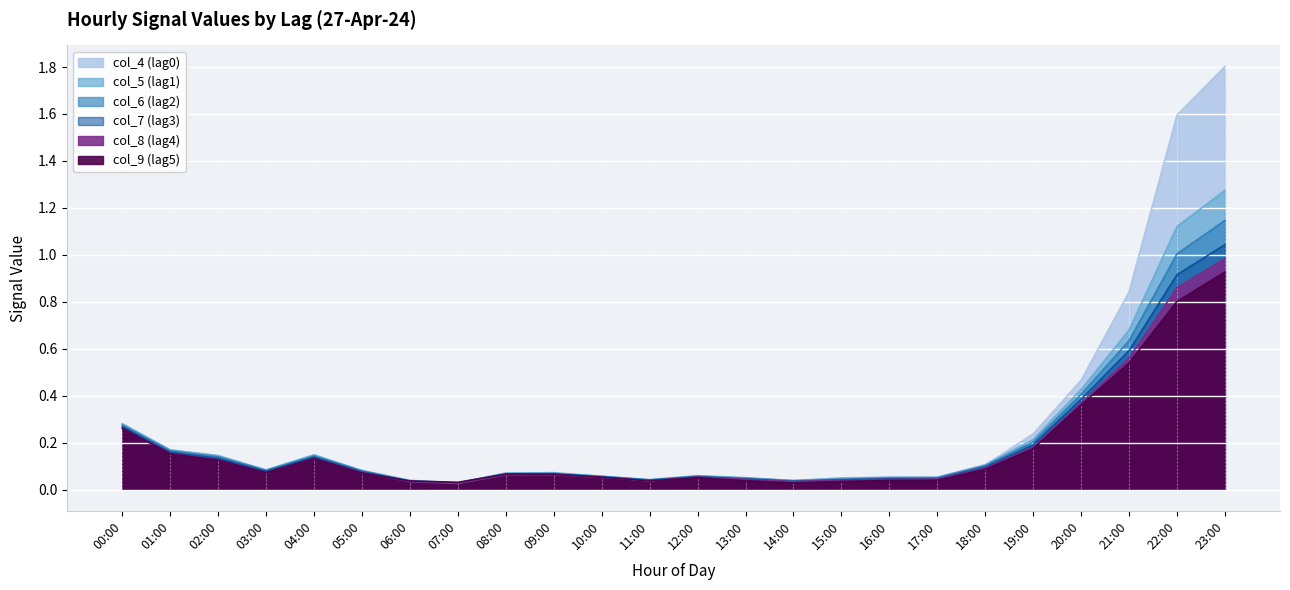

What is the maximum value shown in the chart?

1.8